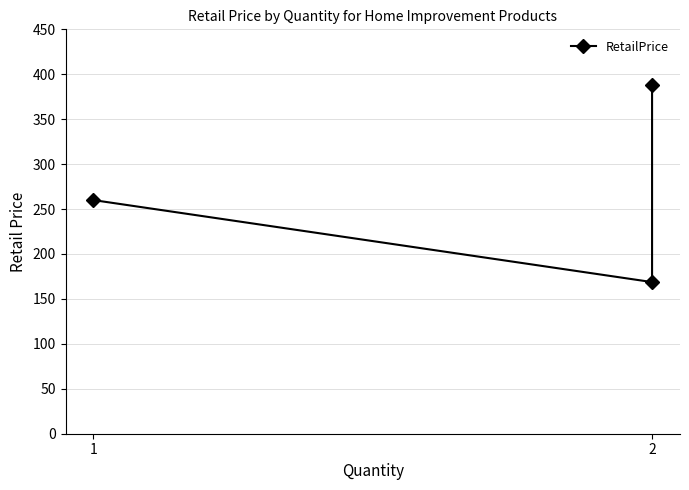

At which label does the data first exceed 259?

2